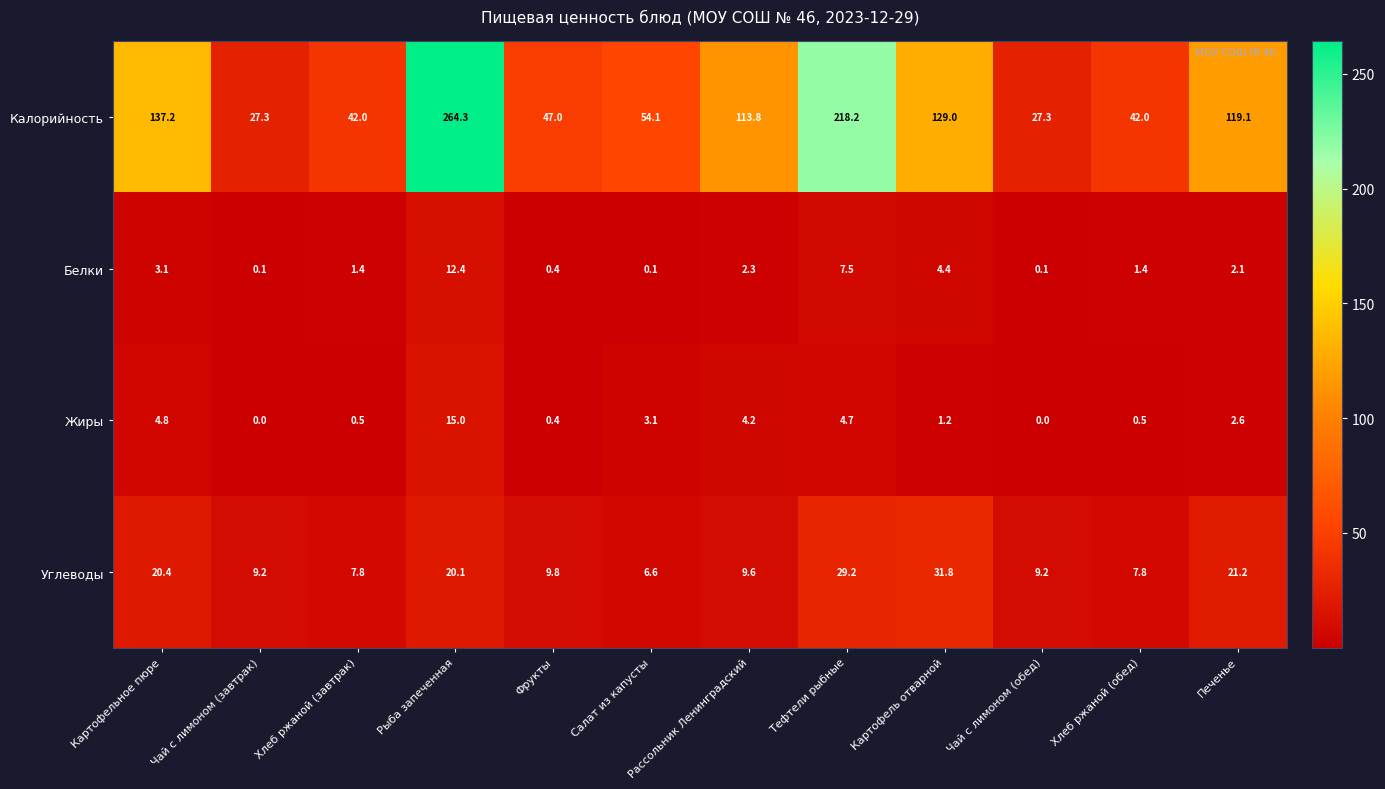

The value of Белки at Рассольник Ленинградский is 2.3. True or false?

True